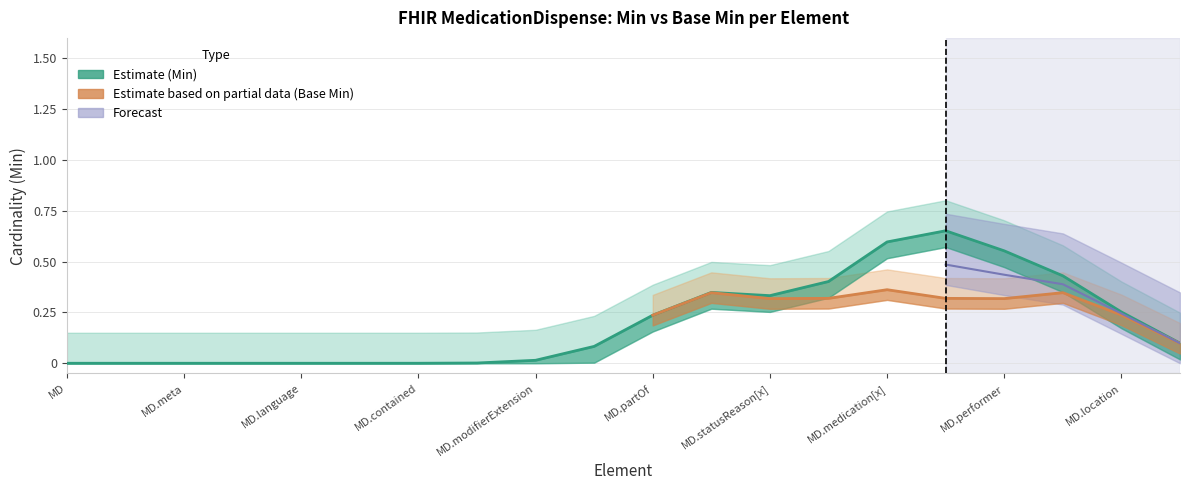

True or false: Min and Base Min cross at least once.

False